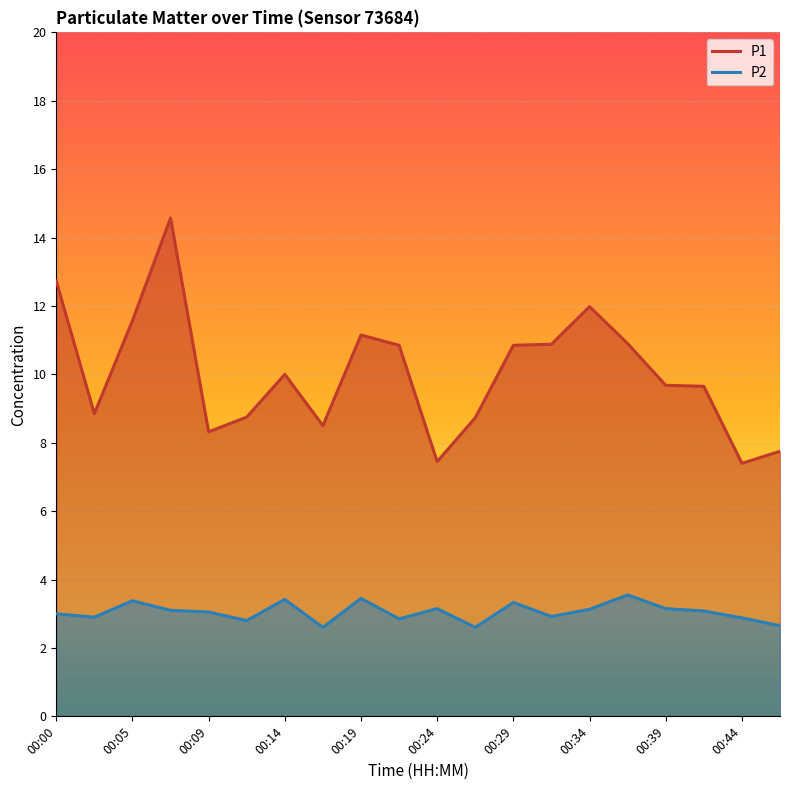

Where is P1 nearest to the value 10?

00:14